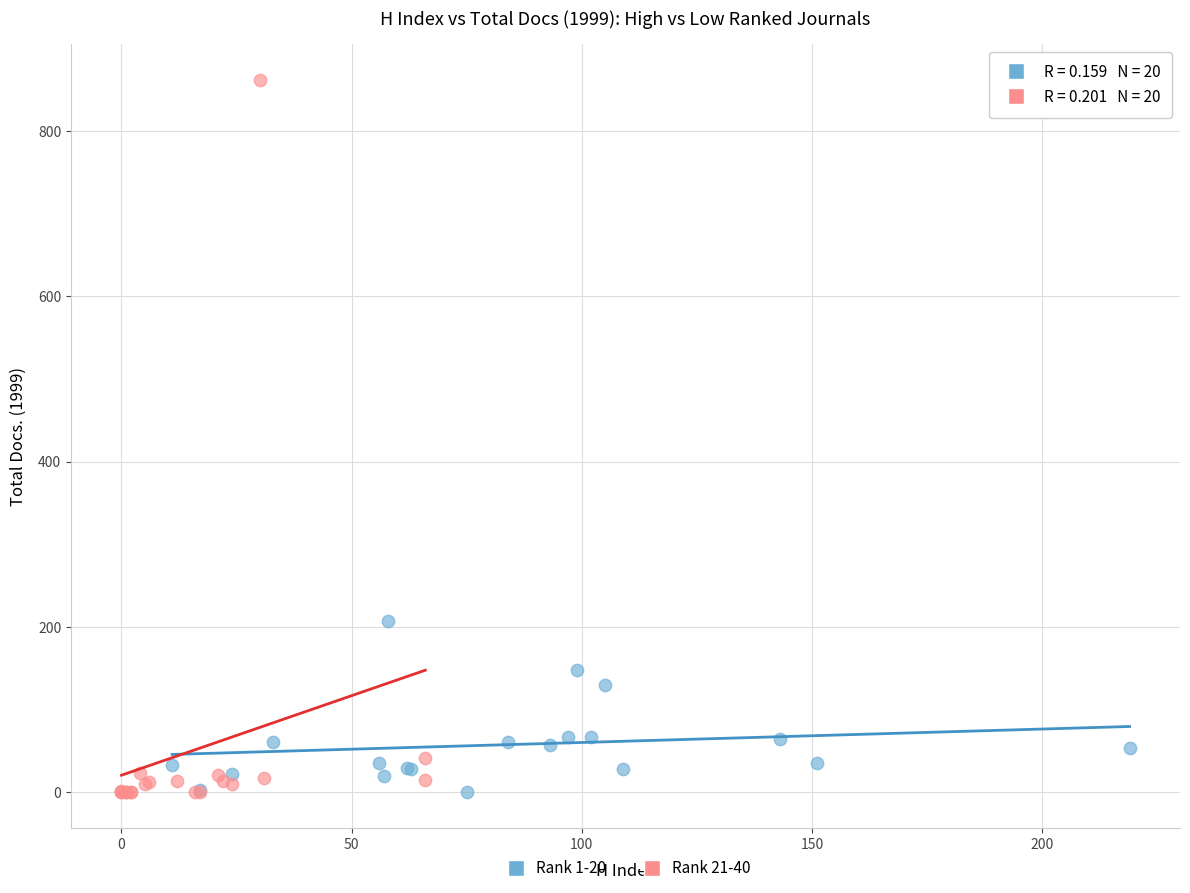

What are all the series names shown in the legend?

Rank 1-20, Rank 21-40